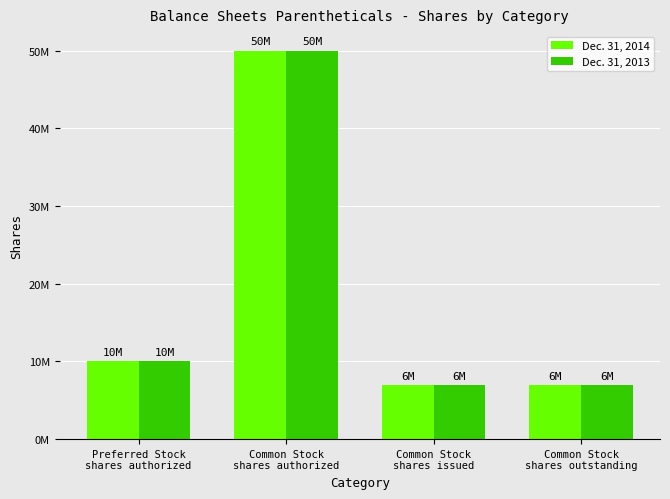

Is it true that Dec. 31, 2014 equals 21278381 at Common Stock
shares authorized?

False